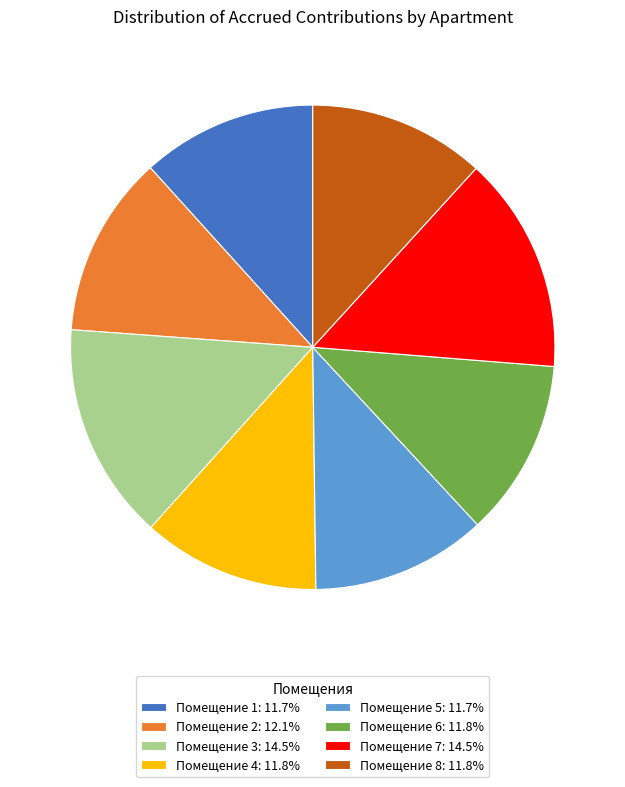

Approximately how many times larger is the value at Помещение 5: 11.7% compared to Помещение 7: 14.5%?

0.8